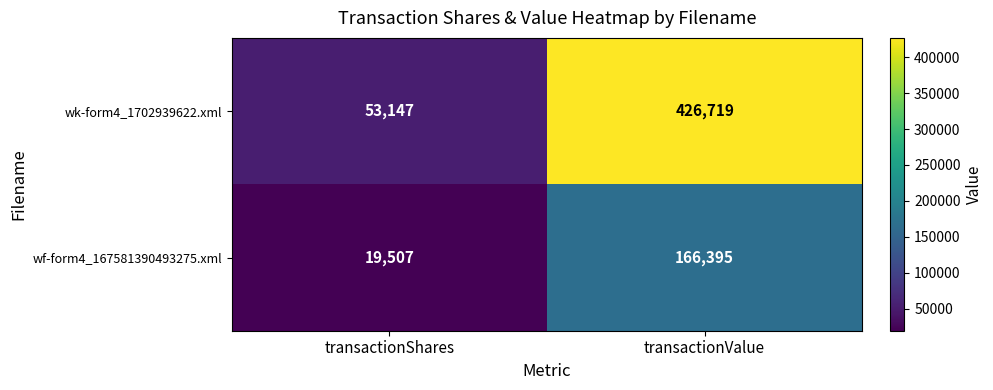

What is the spread (max minus min) of values at transactionValue?

260324